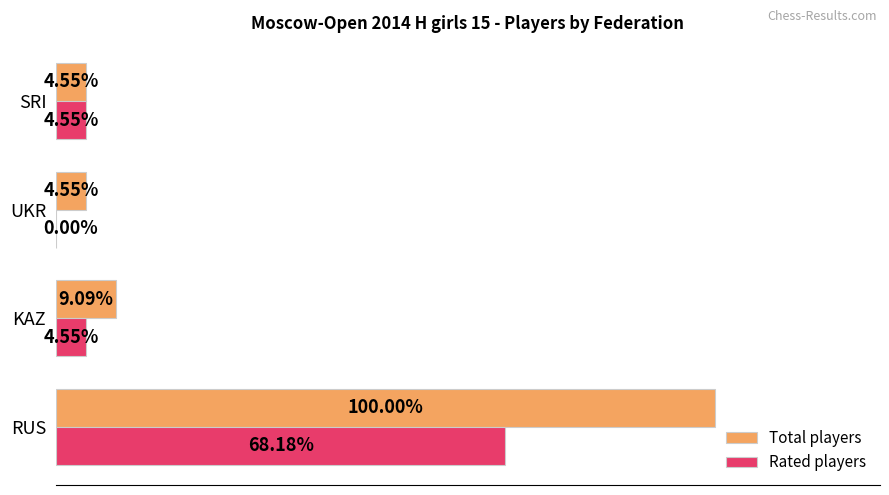

What are all the series names shown in the legend?

Total players, Rated players